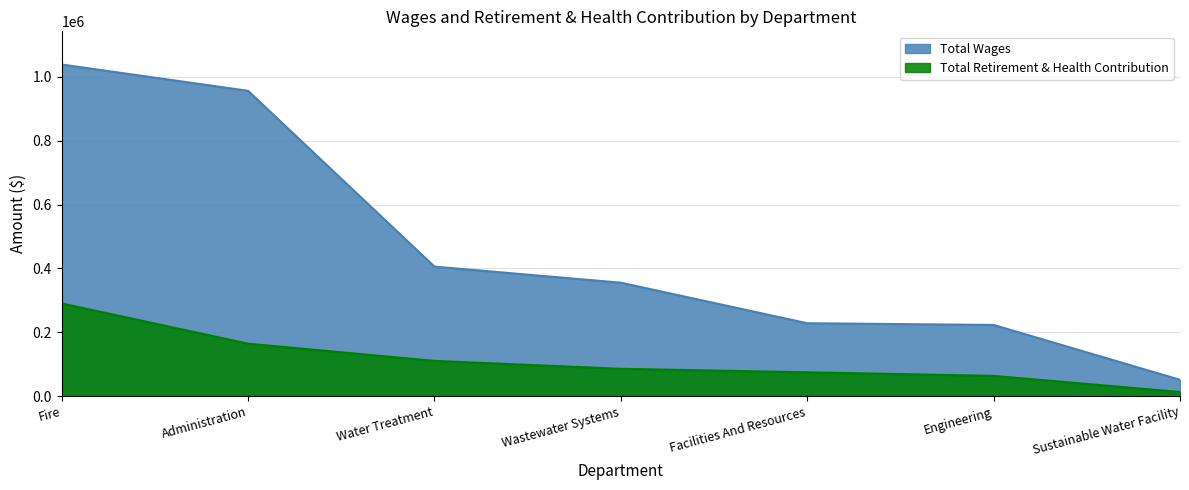

Which series changed the most between Water Treatment and Sustainable Water Facility?

Total Wages